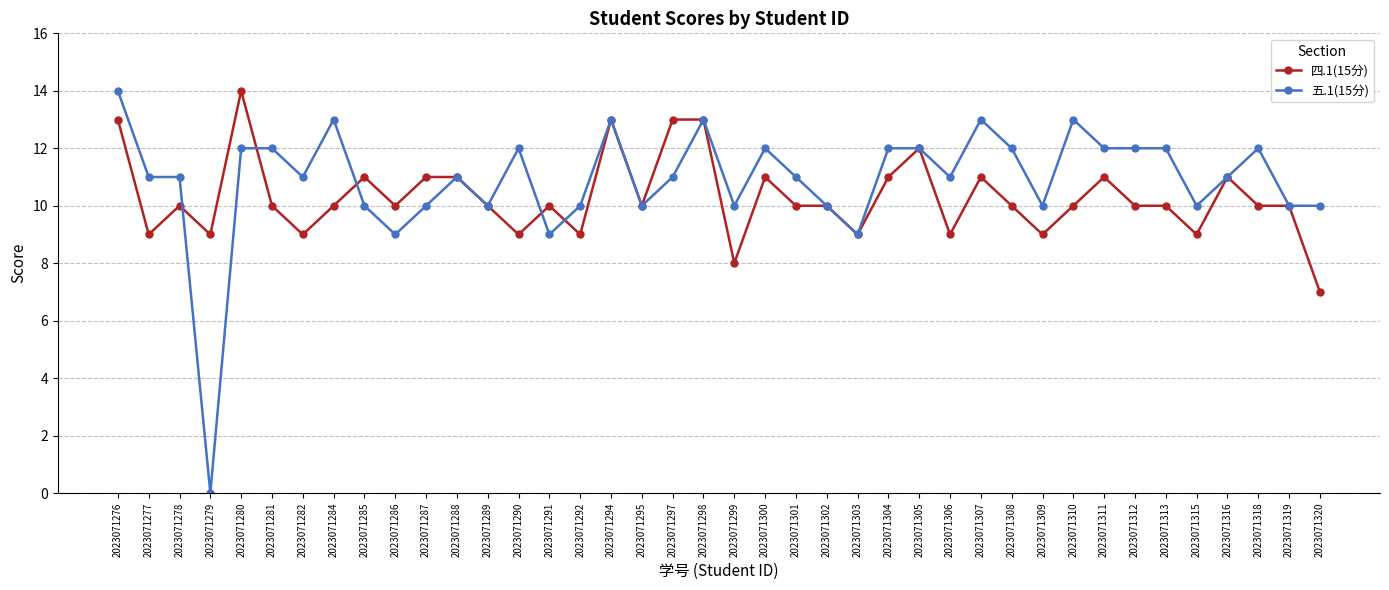

At which category is the sum across all series the highest?

2023071276